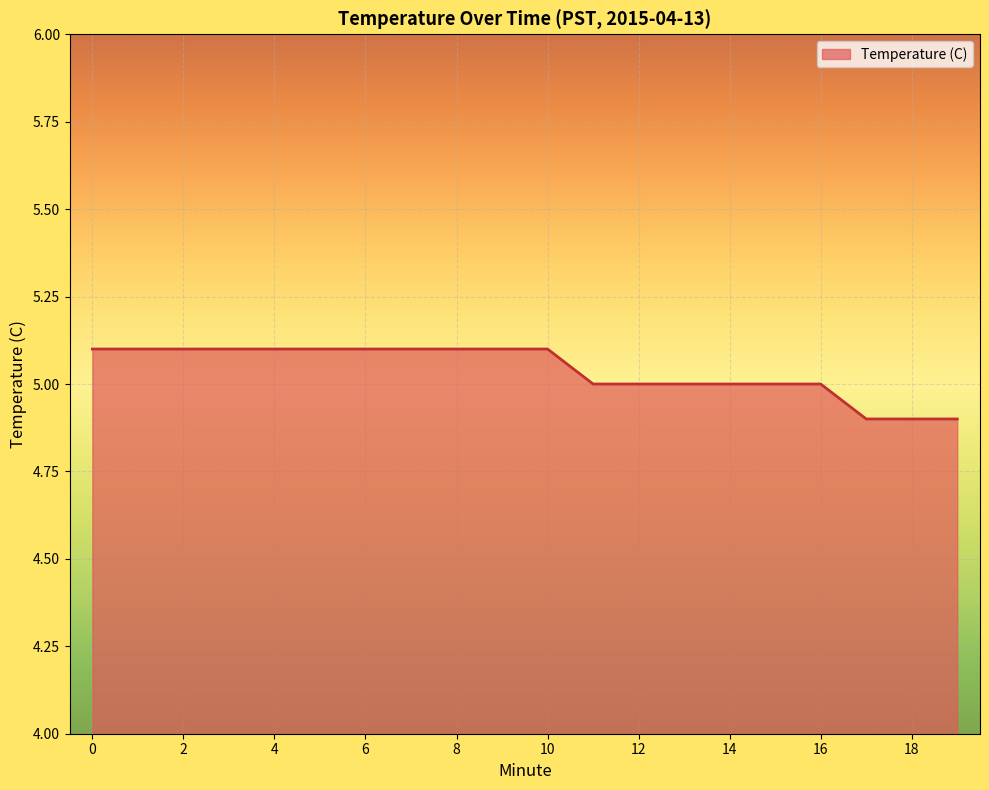

What is the maximum value shown in the chart?

5.1